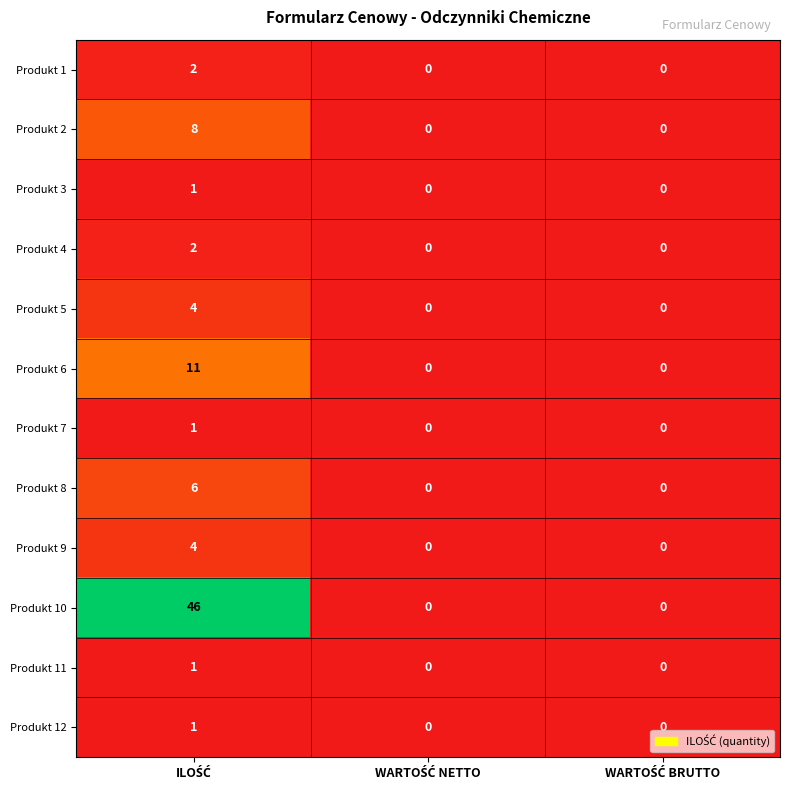

What is the maximum value shown in the chart?

46